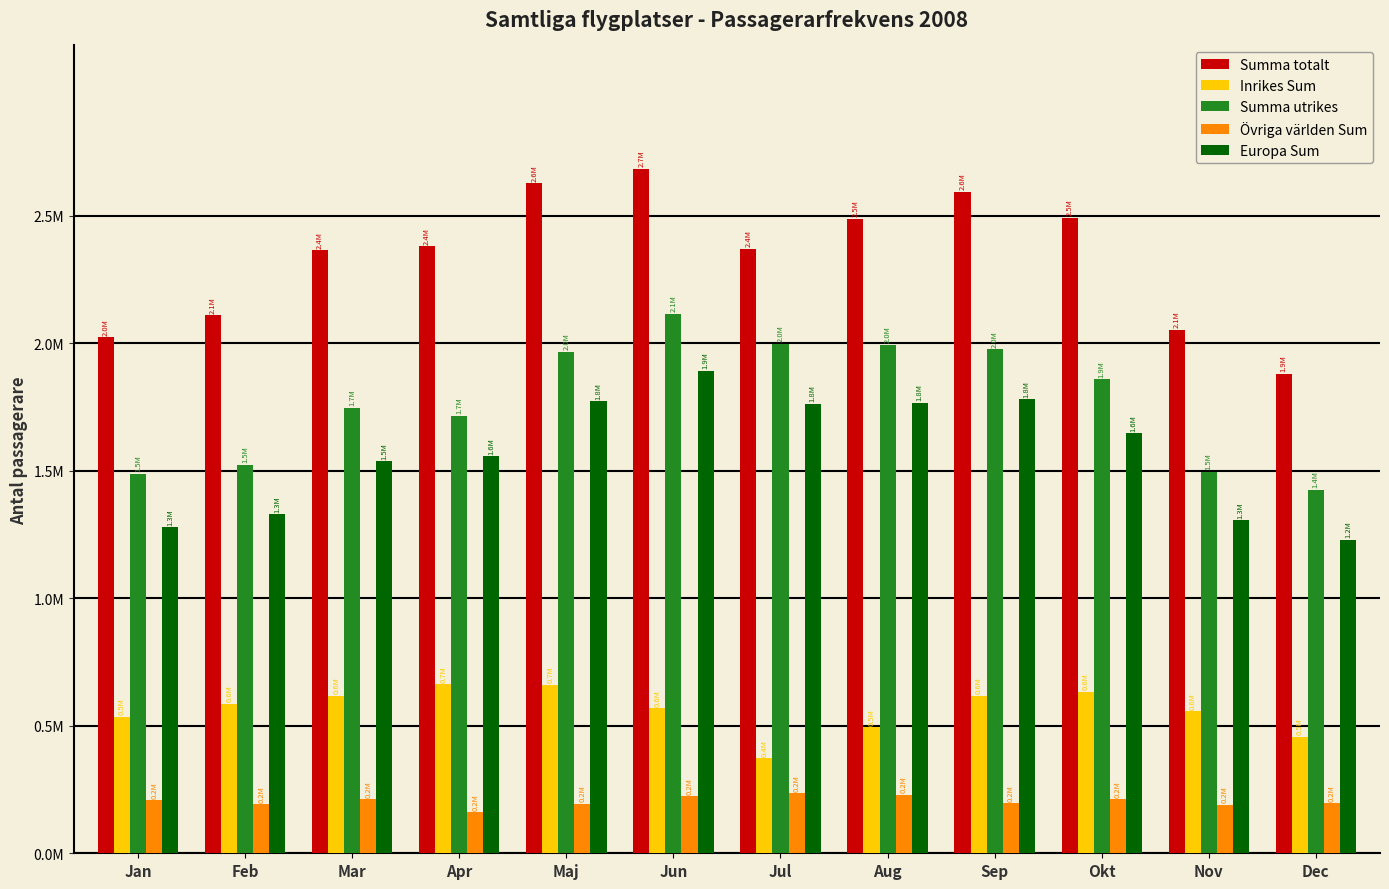

Does the chart contain stacked bars?

No